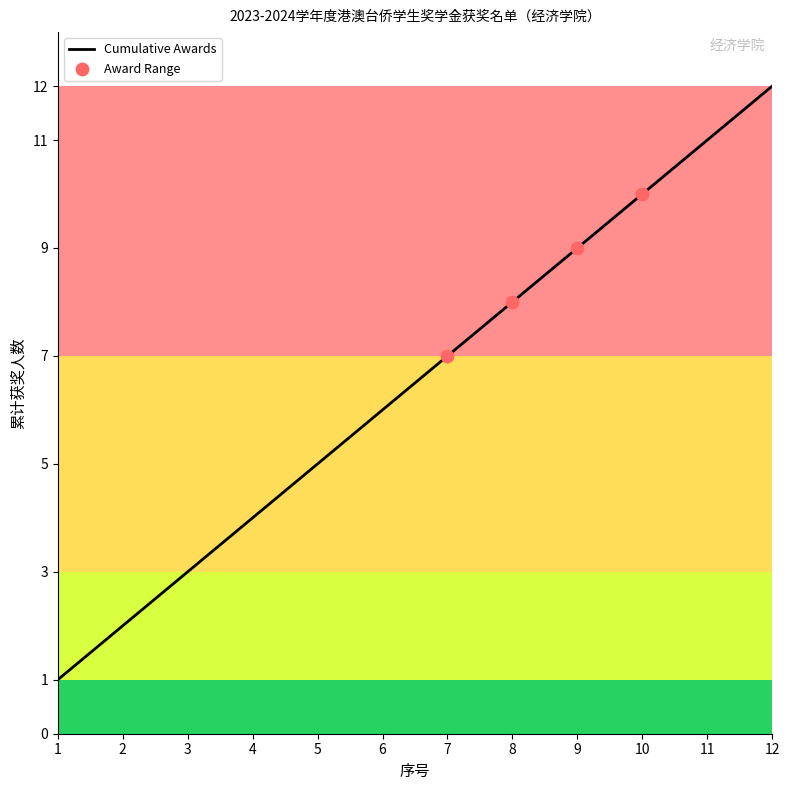

Which has a higher value, 3 or 4?

4